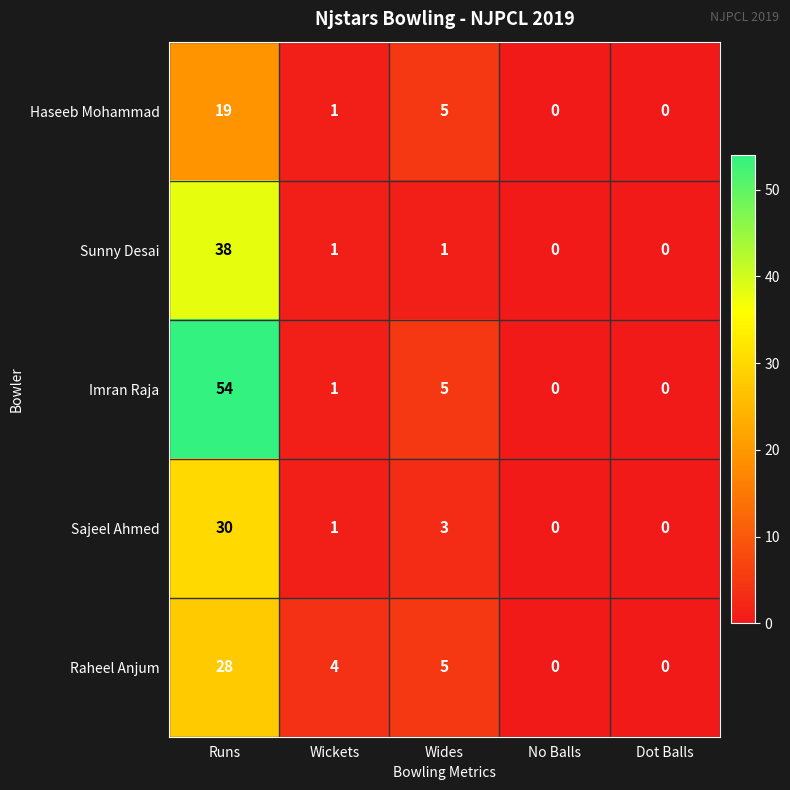

Reading right to left, transcribe all the data shown in this chart.

Haseeb Mohammad: 0	0	5	1	19
Sunny Desai: 0	0	1	1	38
Imran Raja: 0	0	5	1	54
Sajeel Ahmed: 0	0	3	1	30
Raheel Anjum: 0	0	5	4	28